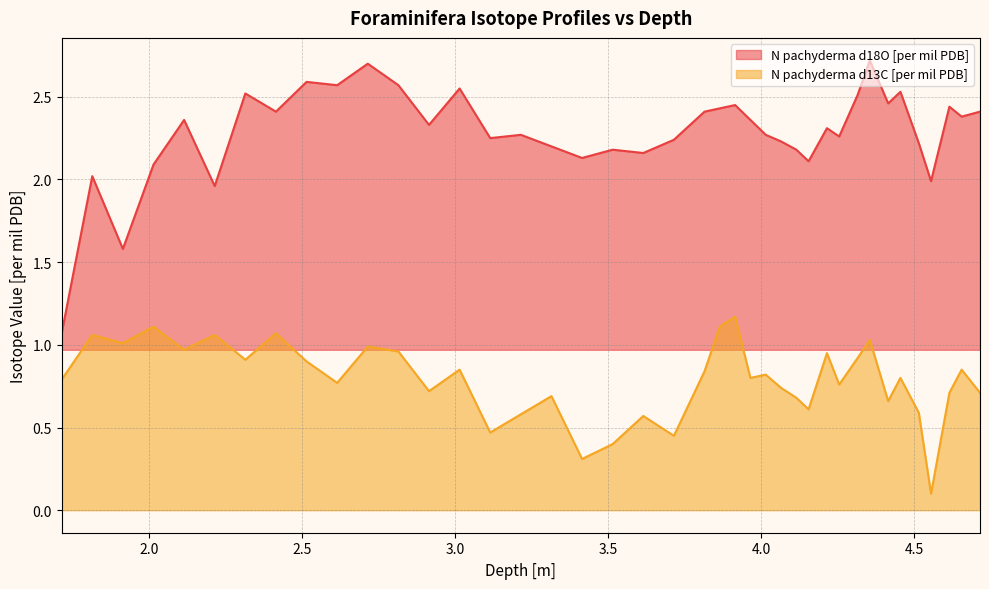

What is the greatest value displayed?

2.7